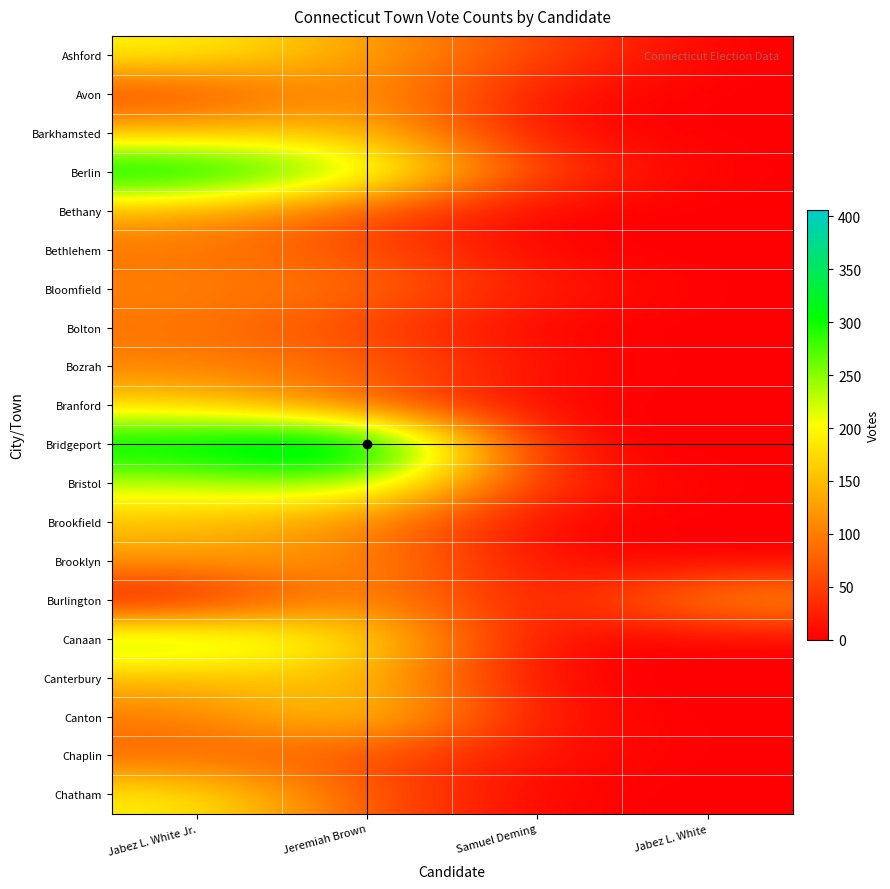

Which category has the lowest value across all series?

Jabez L. White